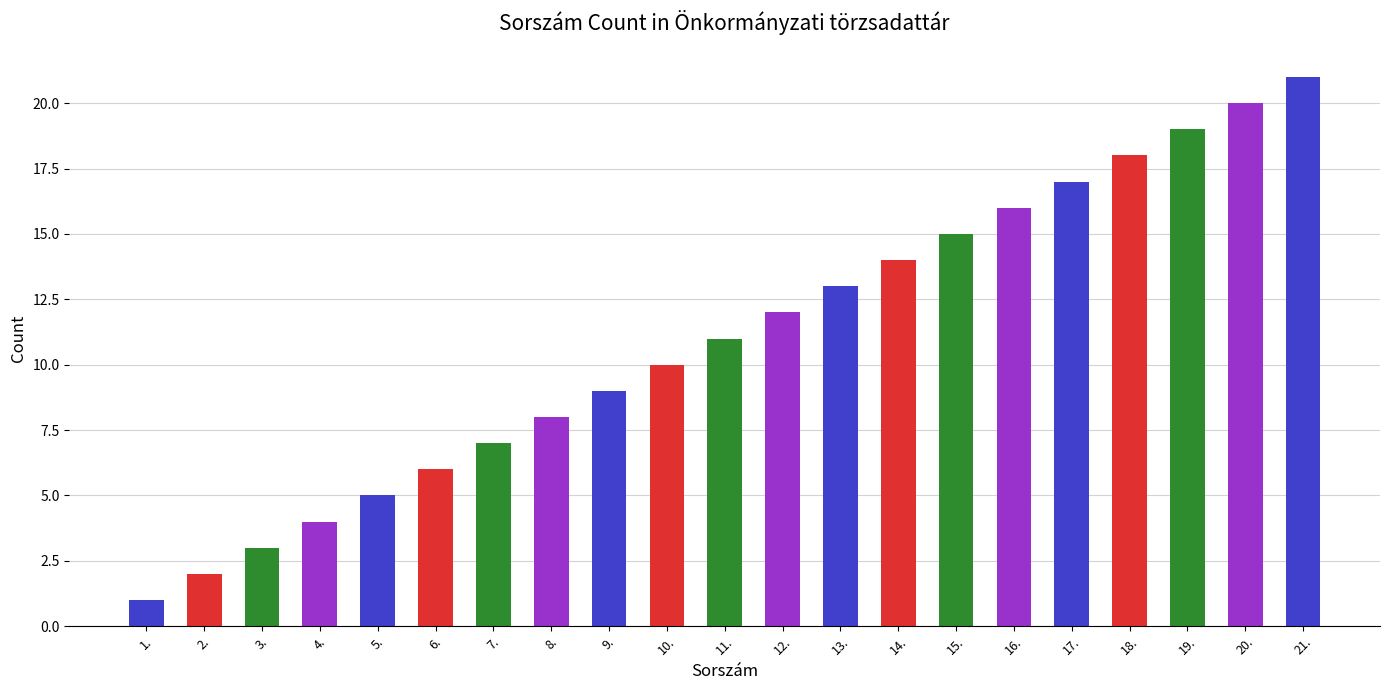

Count the number of data series in this chart.

1